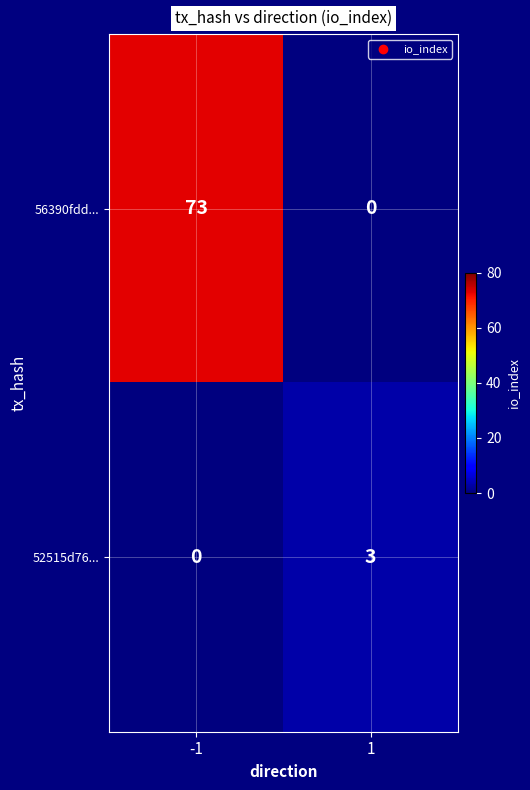

Which category has the highest value across all series?

-1